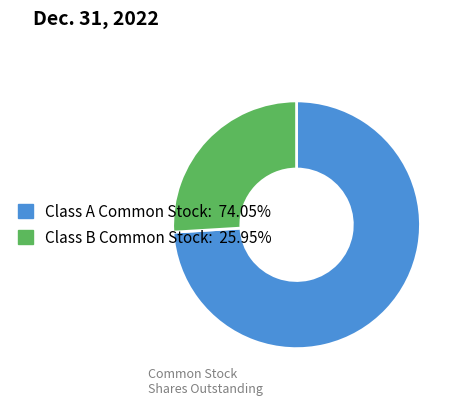

Is there a majority slice in this chart?

Yes